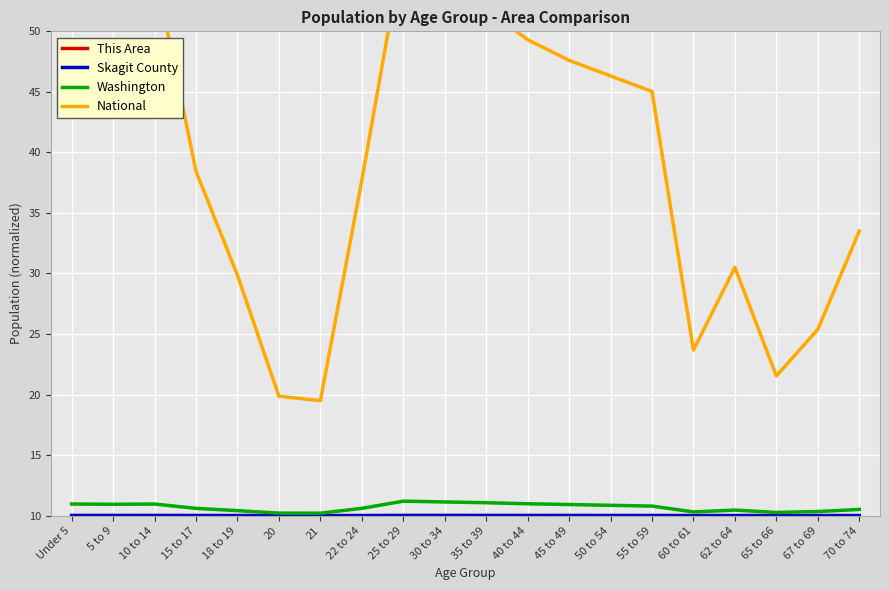

Rank the series at 30 to 34 from lowest to highest value.

This Area, Skagit County, Washington, National